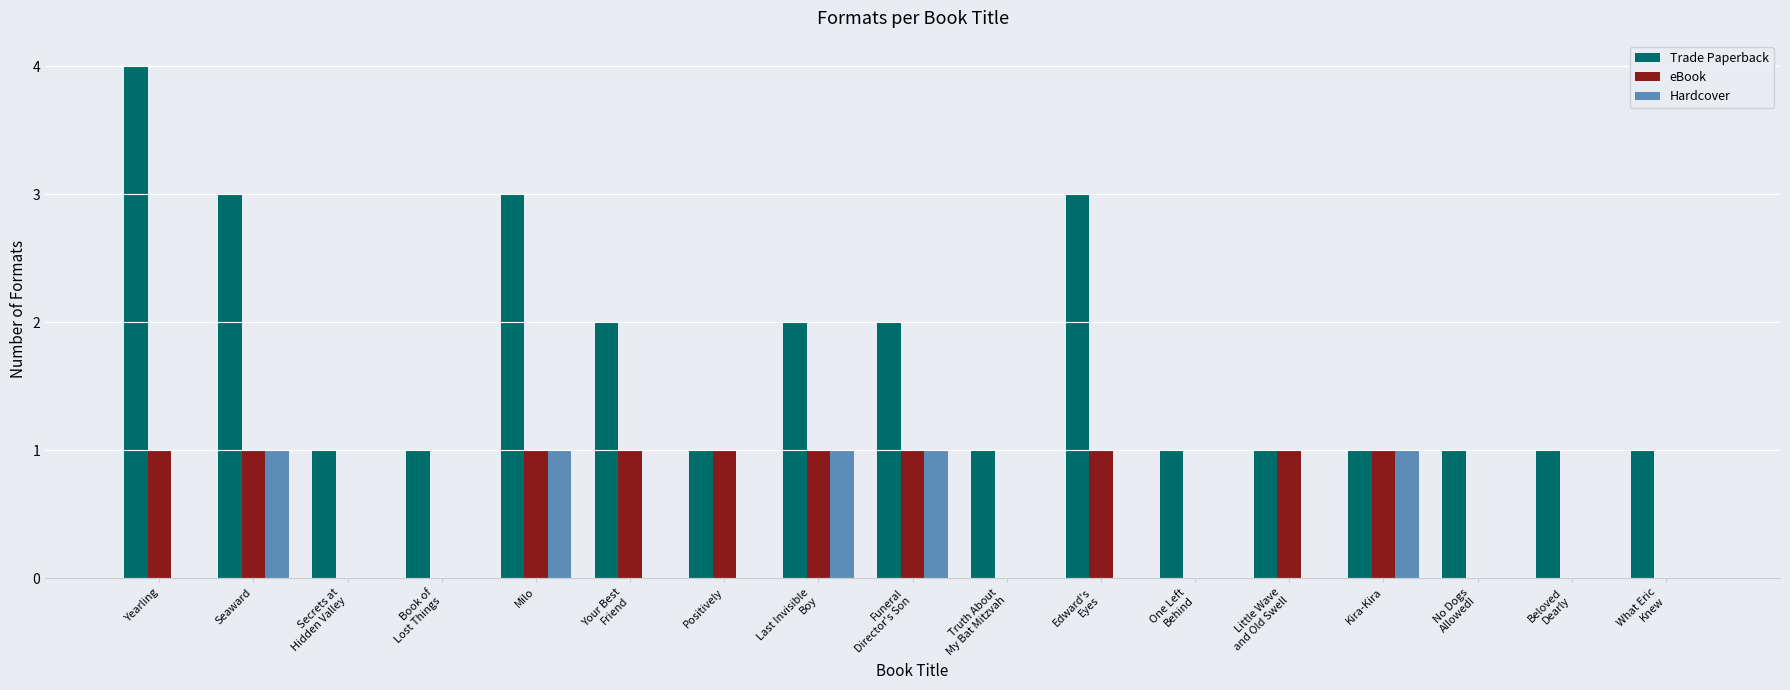

At which category does the chart reach its peak across all series?

Yearling